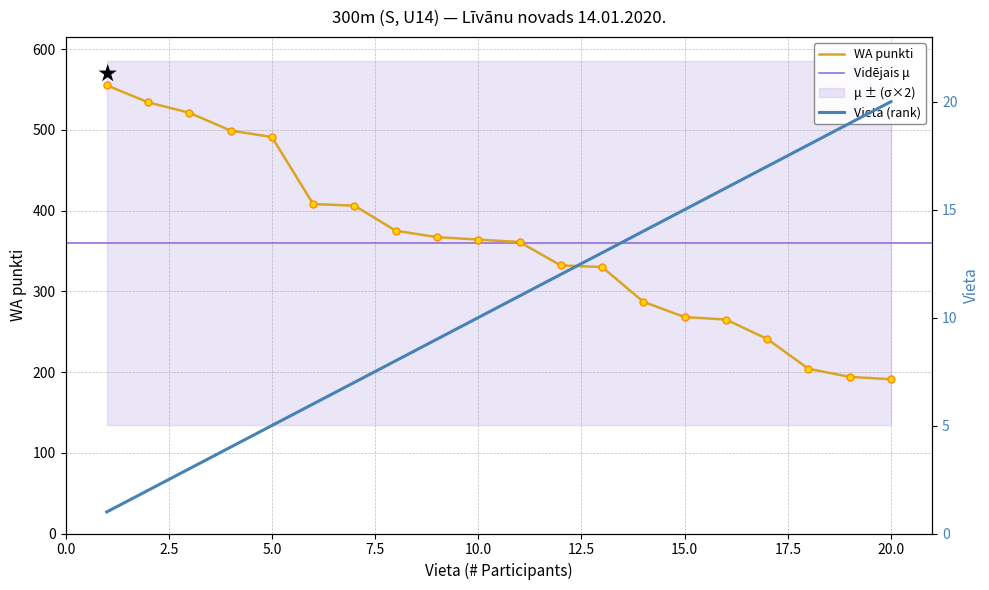

Which series reaches the maximum Y coordinate?

WA punkti